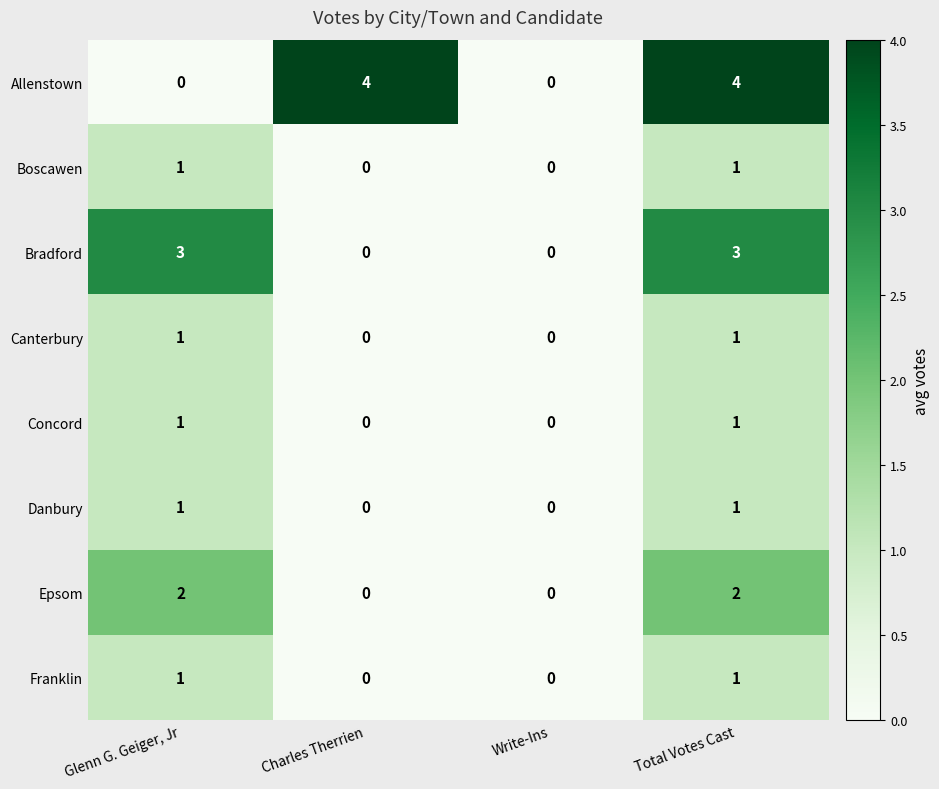

Which series has the largest total across all categories?

Allenstown